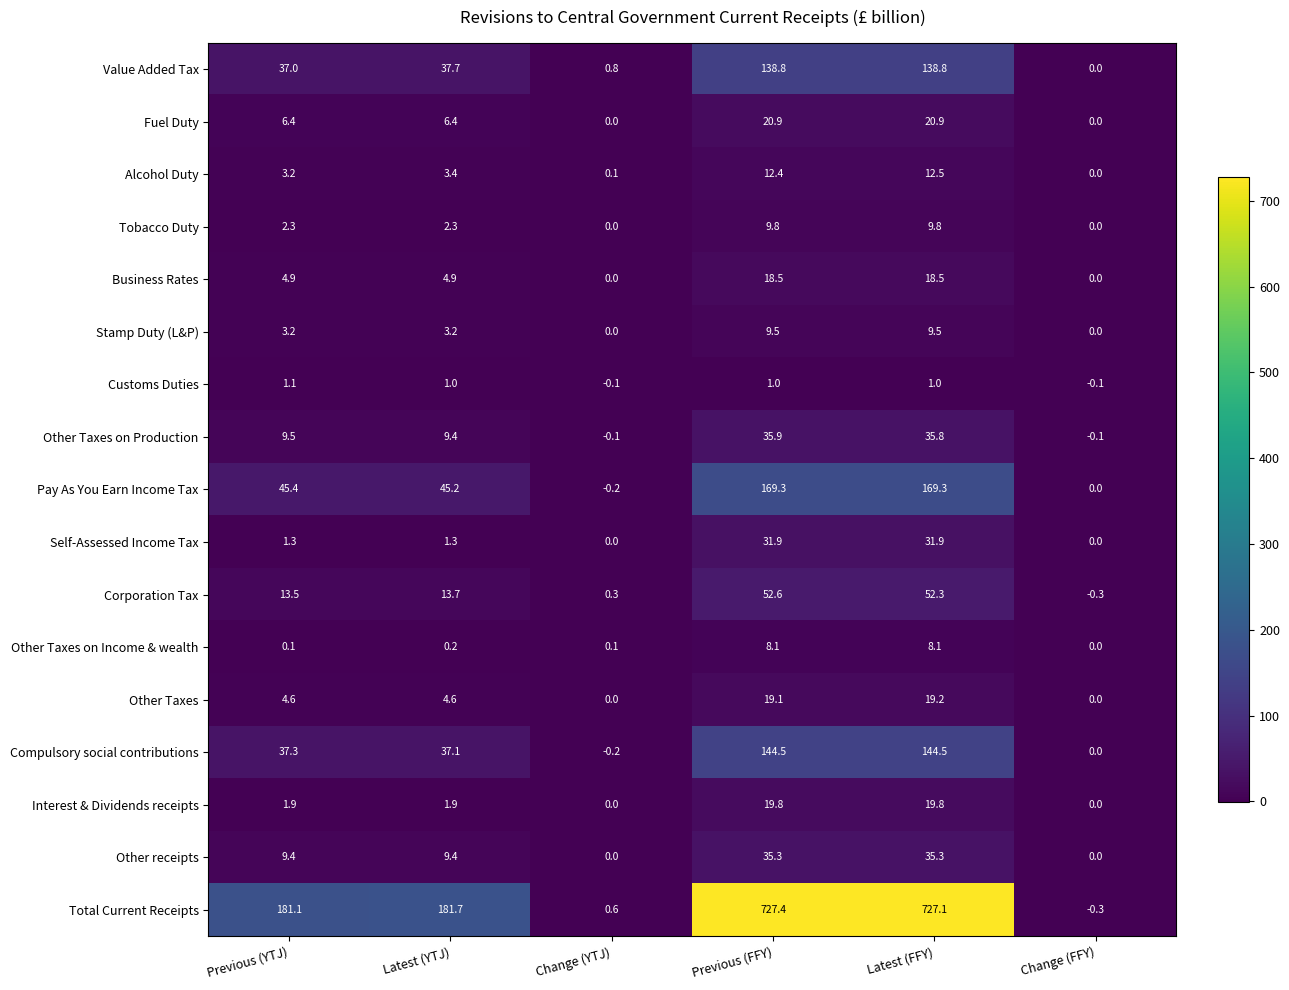

Which series has the widest spread of values?

Total Current Receipts